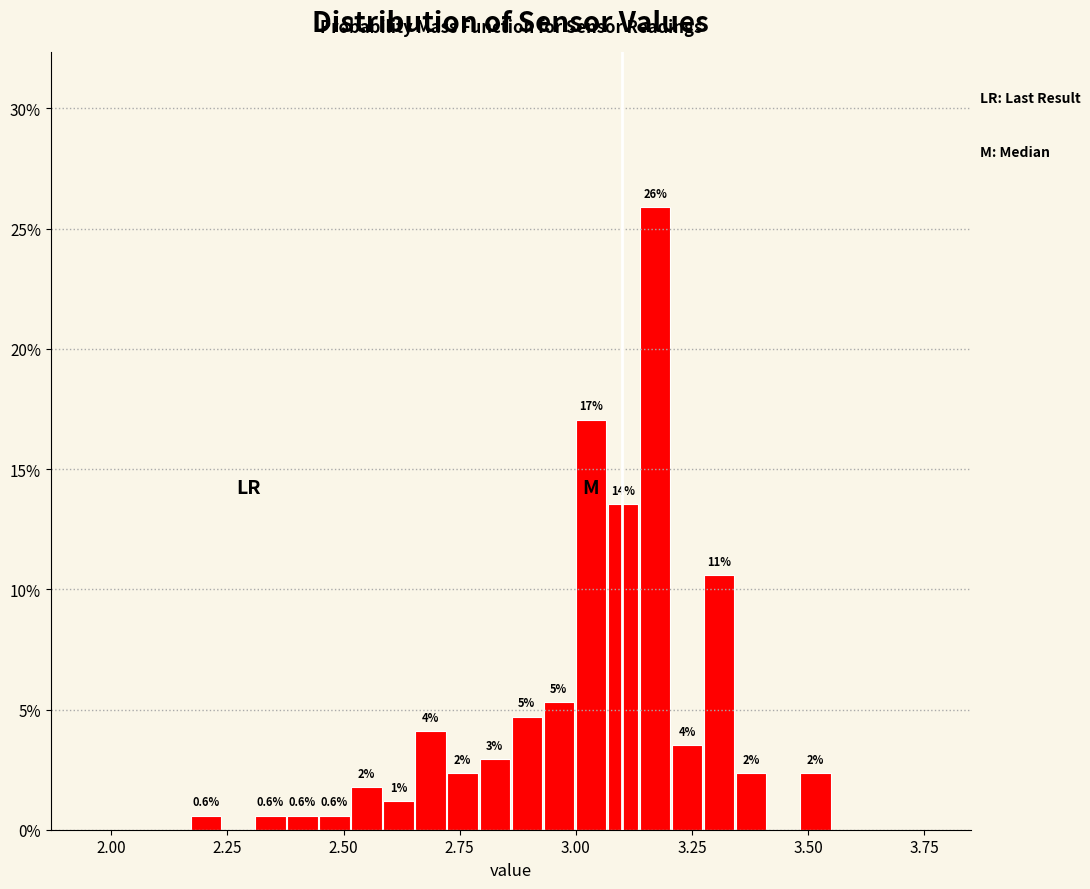

Around what value on the x-axis is the tallest bar? Give the approximate position of its centre, as read against the axis.

3.15